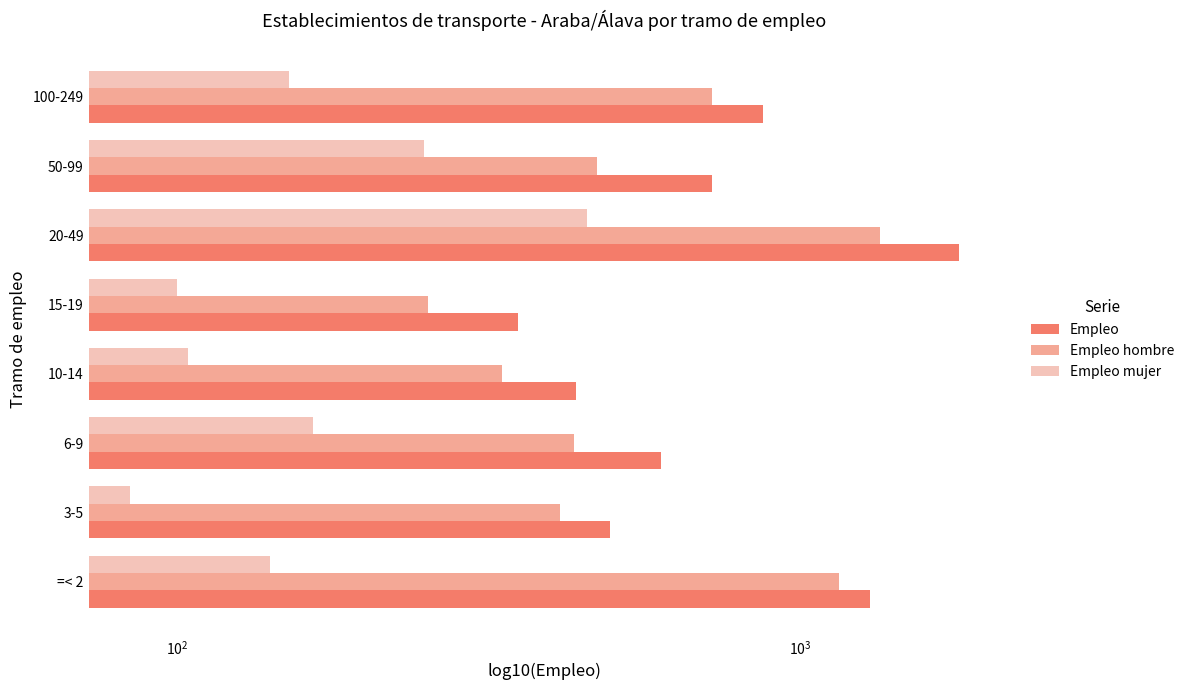

List the series in order of their peak value, highest first.

Empleo, Empleo hombre, Empleo mujer